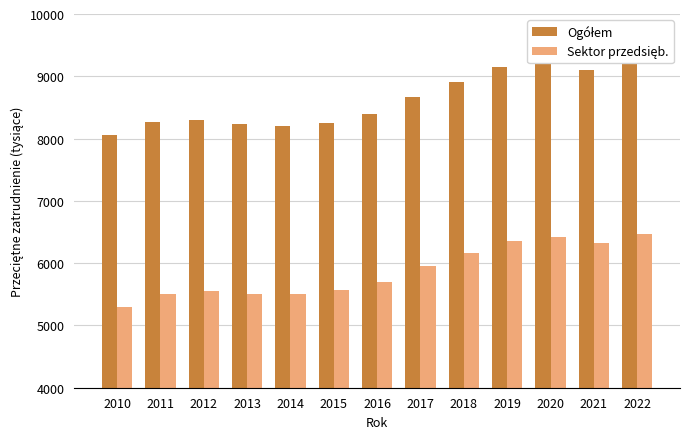

What is the highest value of the Sektor przedsięb. series?

6470